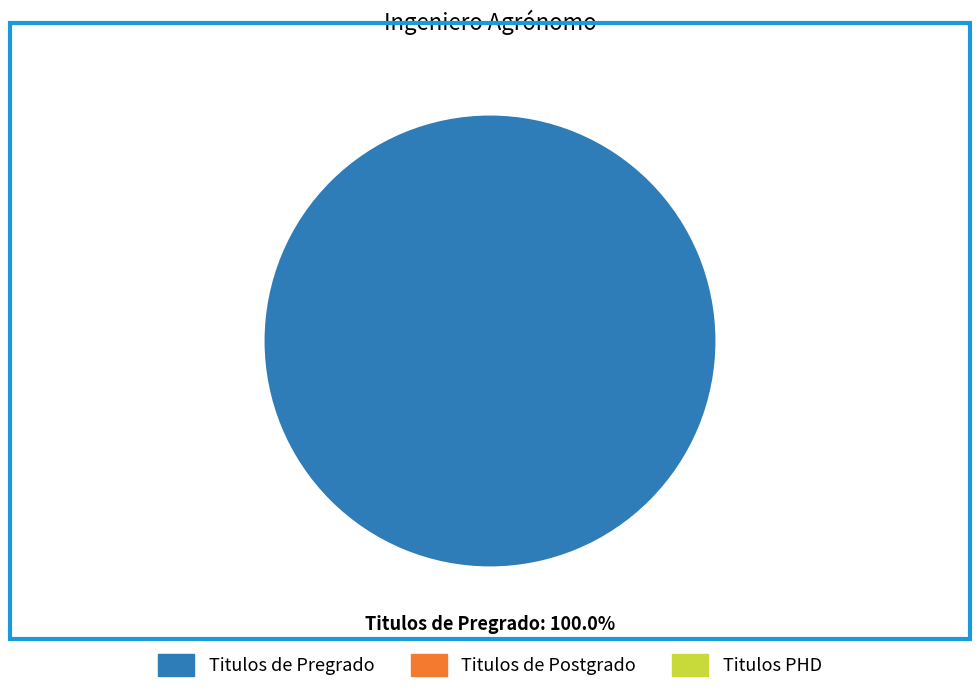

Is there a majority slice in this chart?

Yes